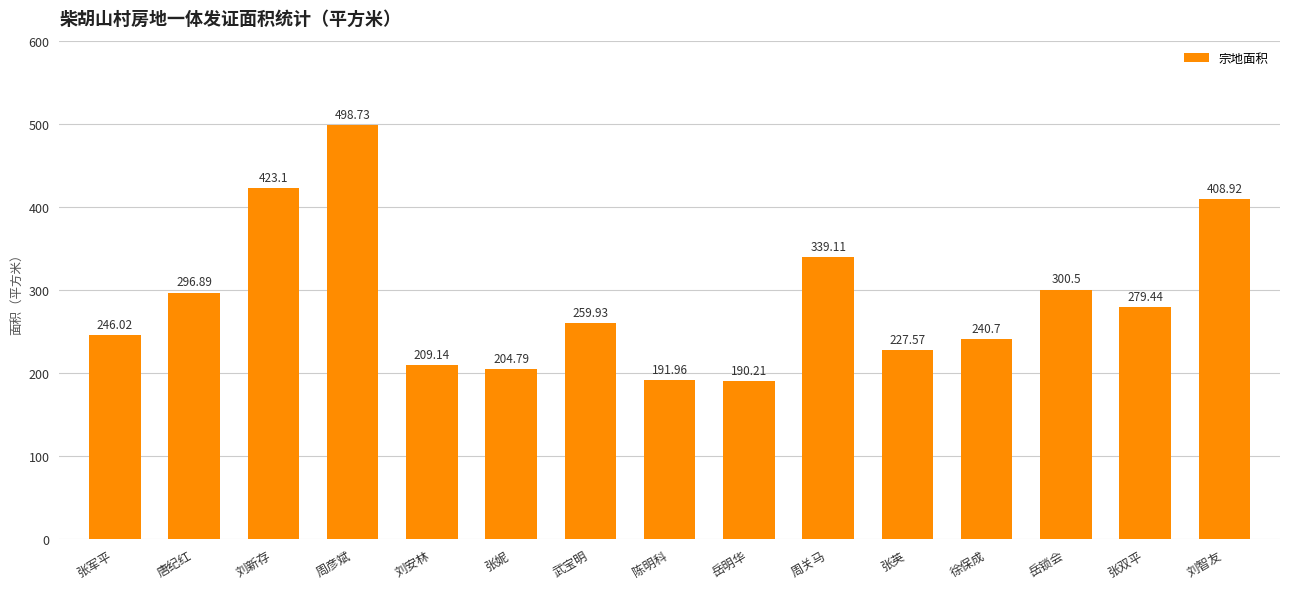

True or false: the data shows 192.0 at 陈明科.

True